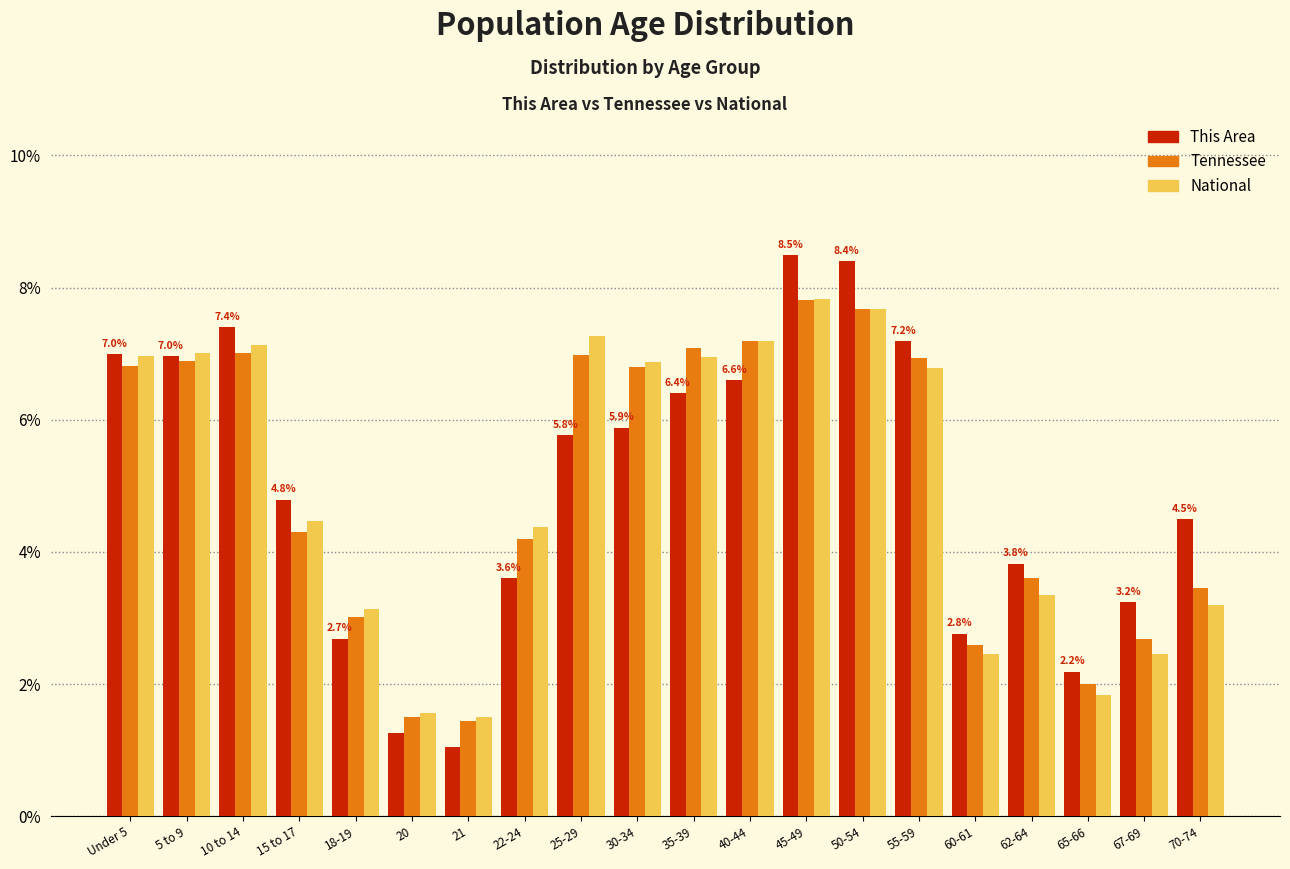

What is the lowest value of the Tennessee series?

1.4